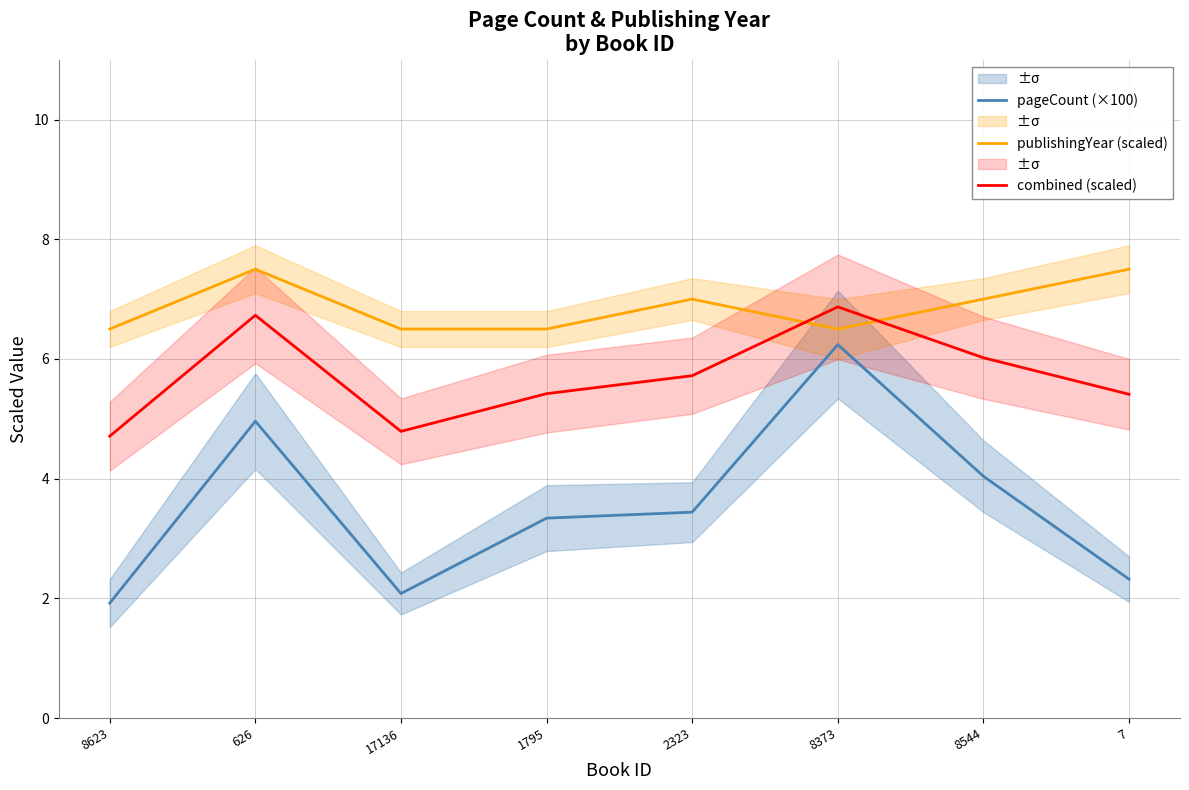

Is the value of publishingYear (scaled) at 8544 greater than the value of pageCount (×100) at 626?

Yes